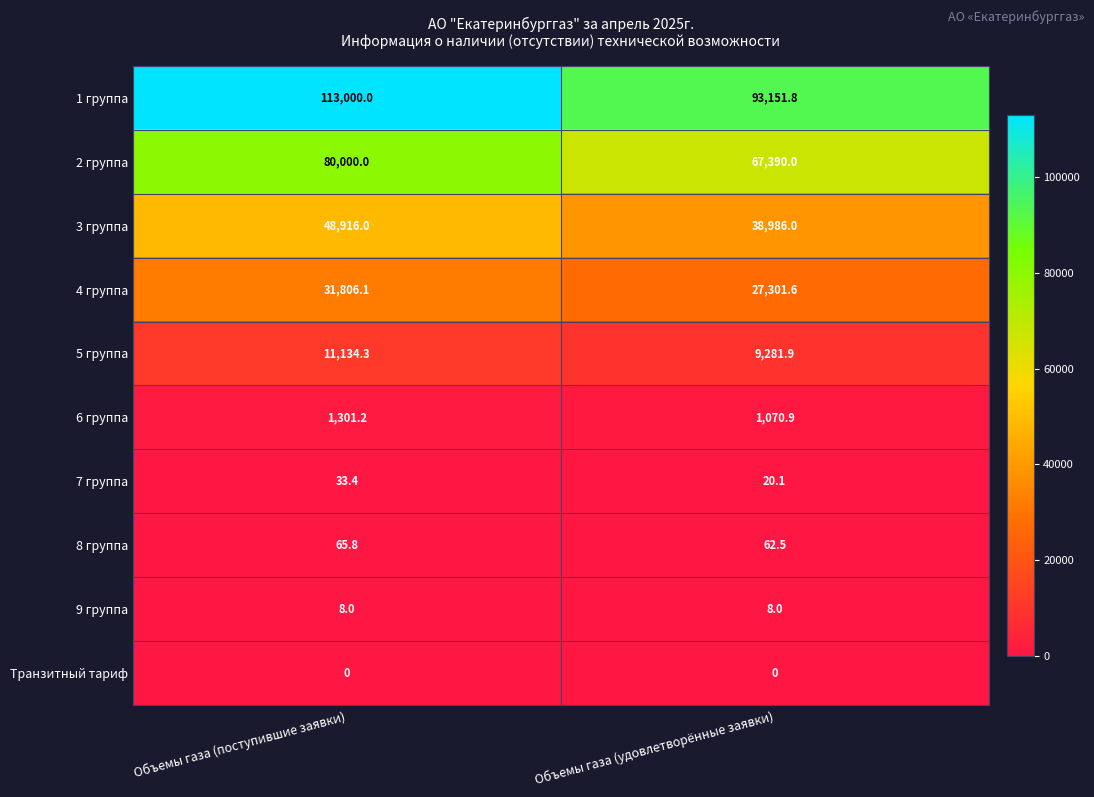

True or false: 9 группа has a value of 8.0 at Объемы газа (поступившие заявки).

True